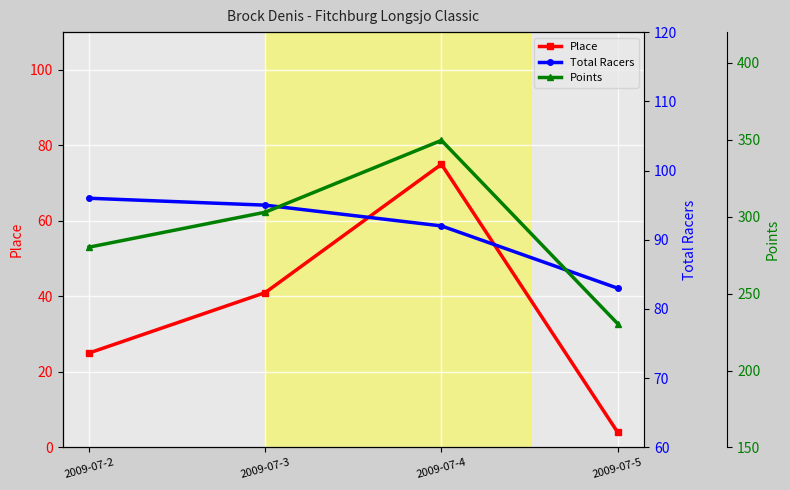

Which series has the largest total across all categories?

Points